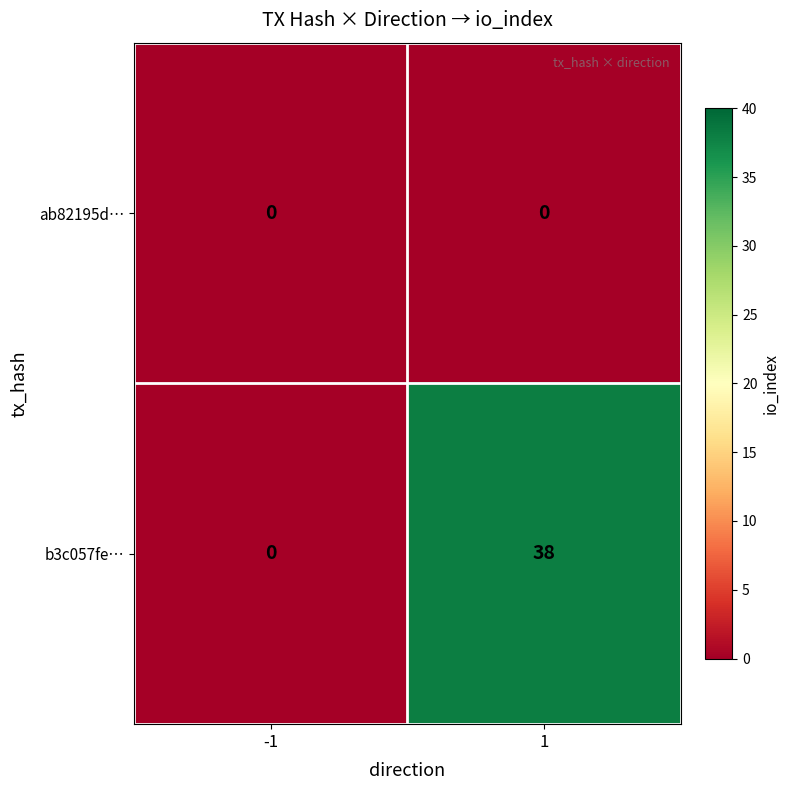

What is the average value of the b3c057fe… series?

19